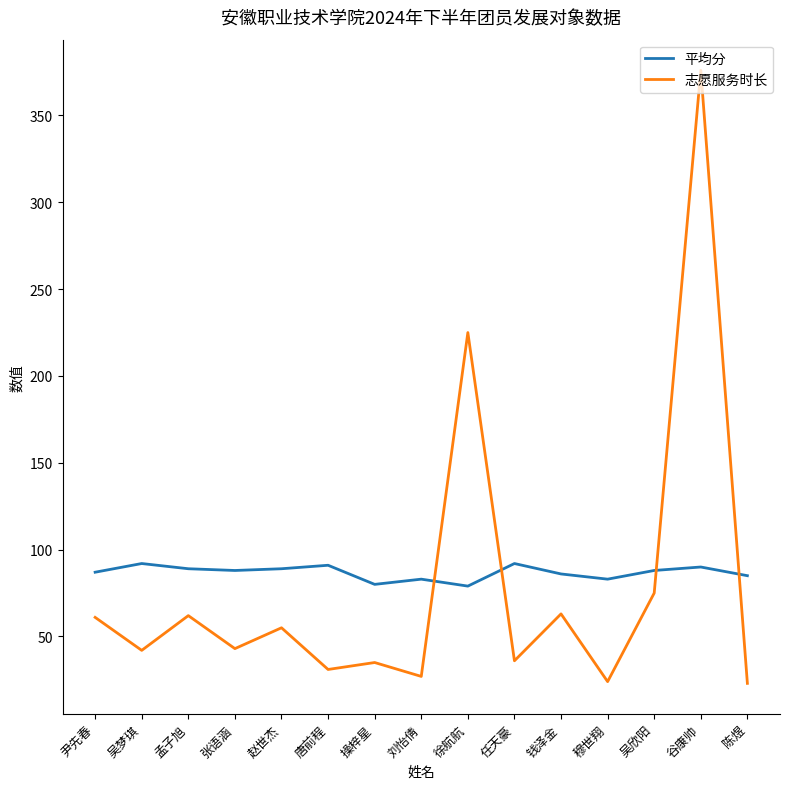

What is the highest value of the 平均分 series?

92